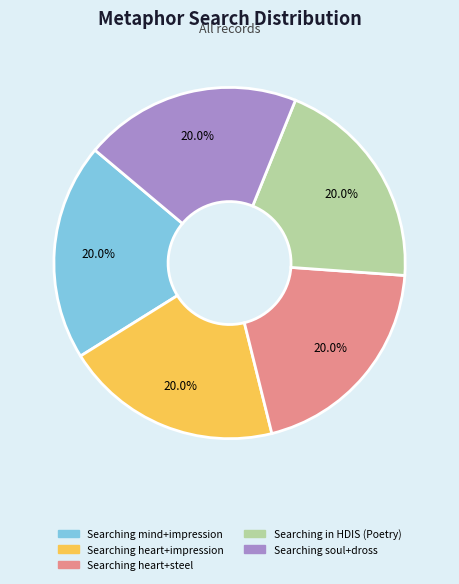

Count the number of slices in the pie.

5